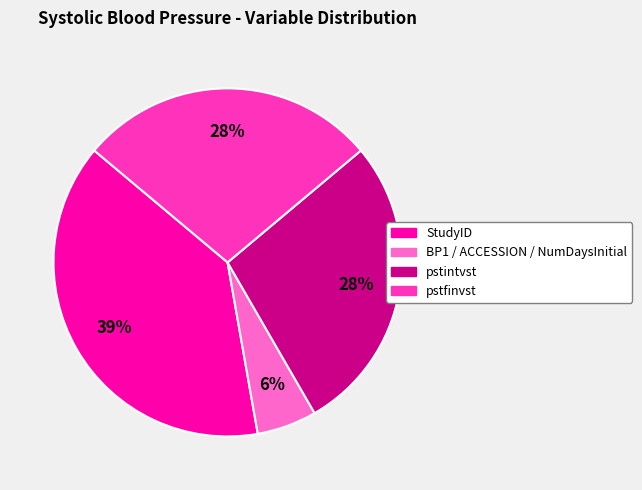

To the nearest percent, what portion does pstintvst represent?

28%